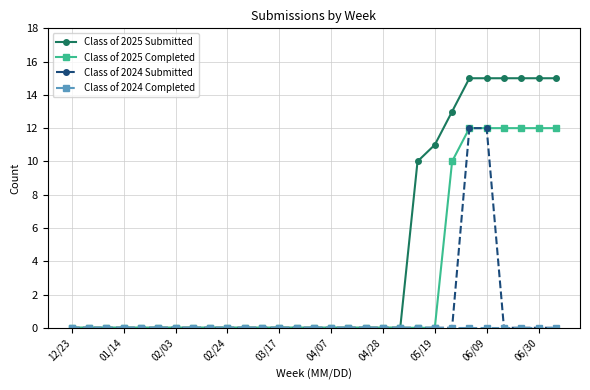

At how many categories does at least one series exceed 8?

9